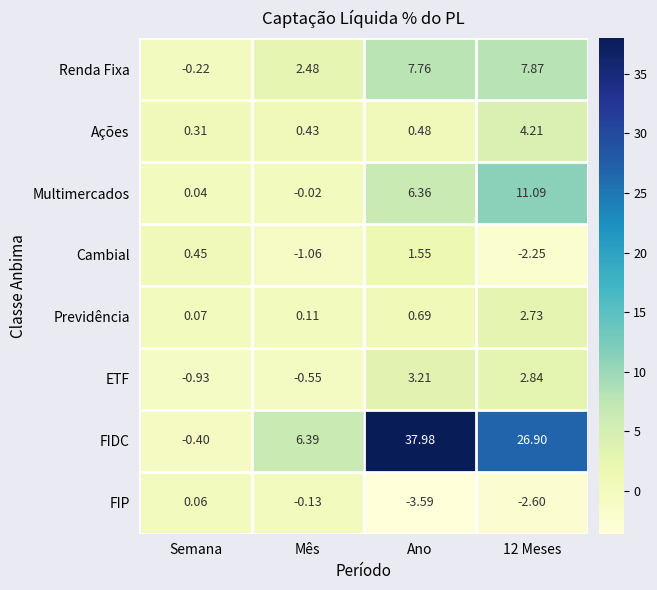

Which series has the largest total across all categories?

FIDC